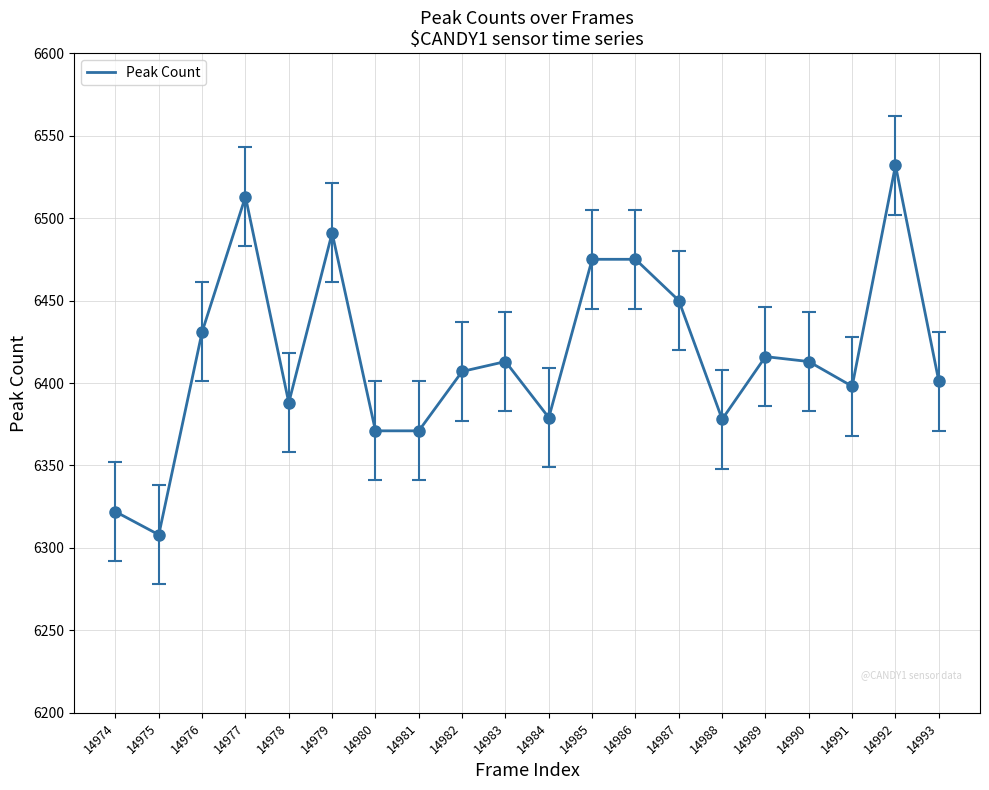

Read the value at 14984, to the nearest 5.

6380